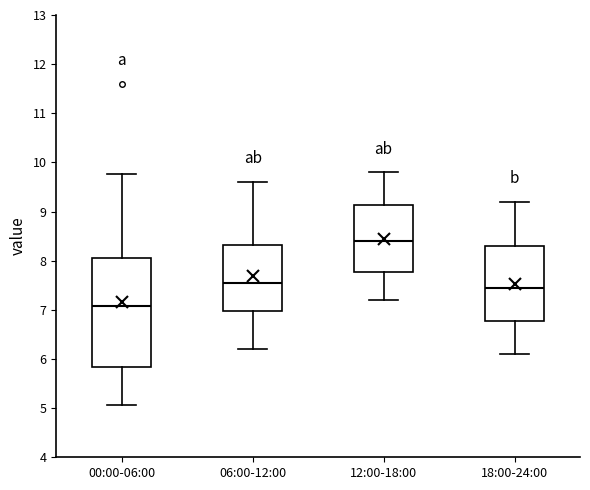

Which box's median line is the highest?

12:00-18:00